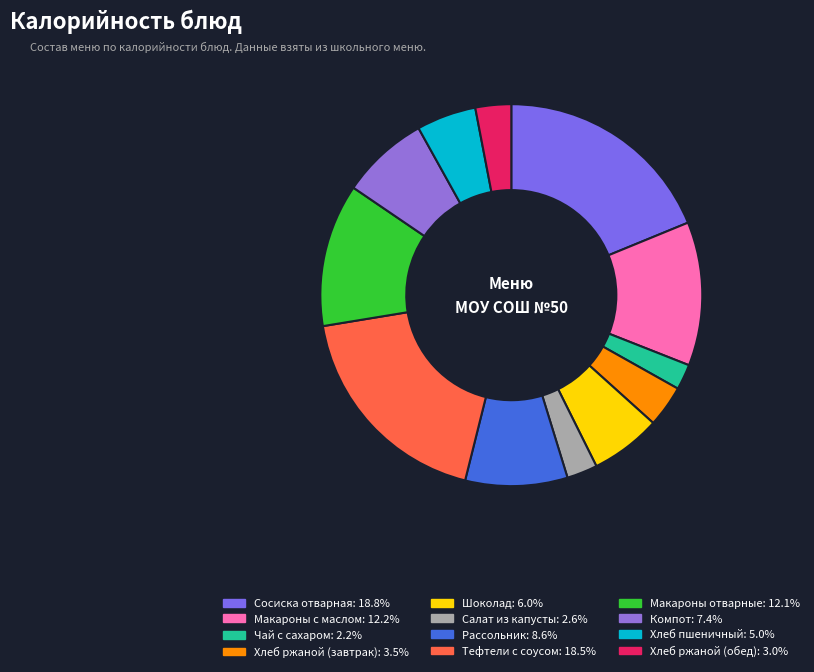

To the nearest percent, what is the combined percentage of Тефтели с соусом and Чай с сахаром?

21%